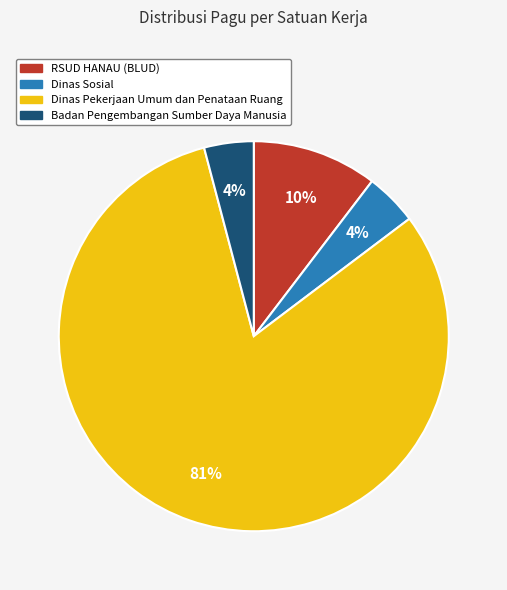

To the nearest percent, what is the average slice percentage?

25%